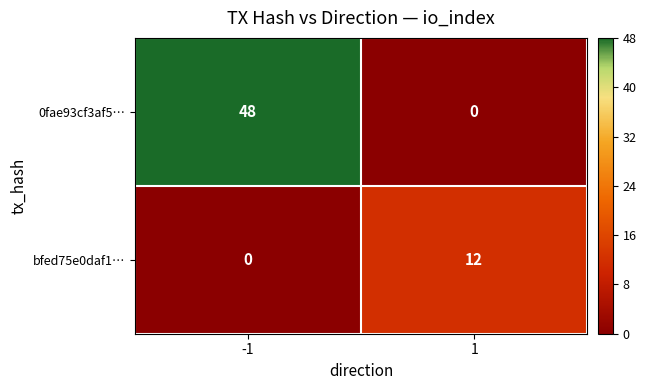

How many distinct data groups are displayed?

2